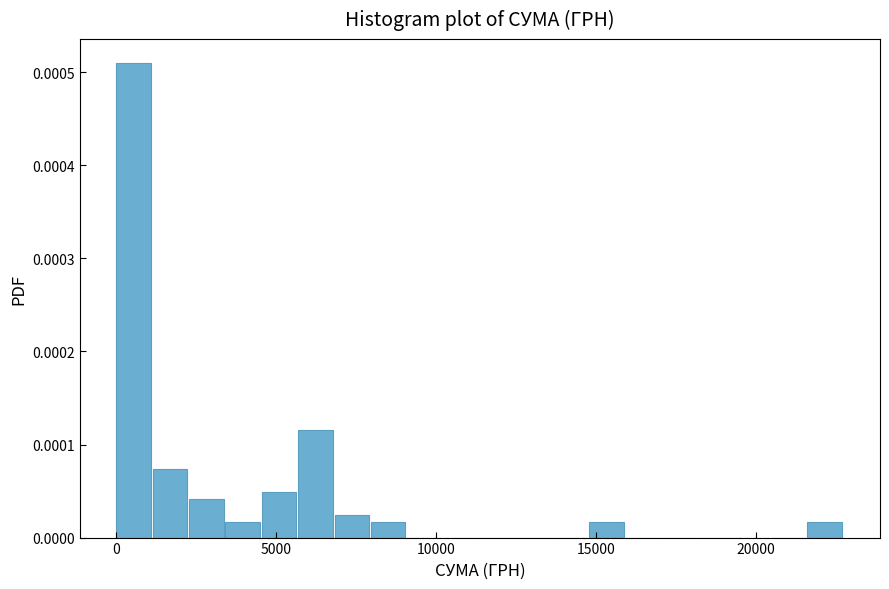

Read against the x-axis, roughly where is the centre of the tallest bar?

500